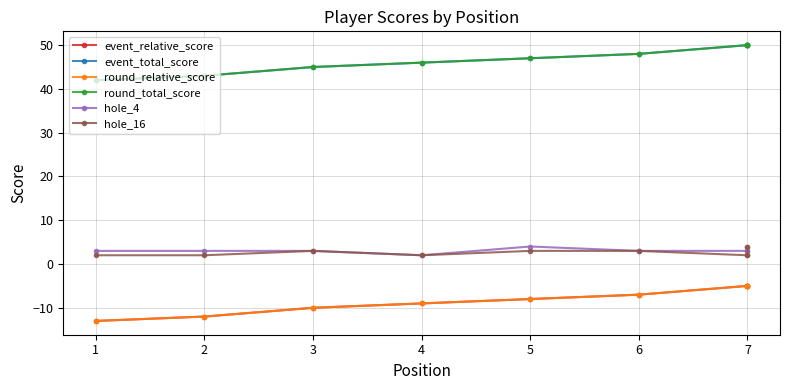

What is the minimum value for hole_4?

2